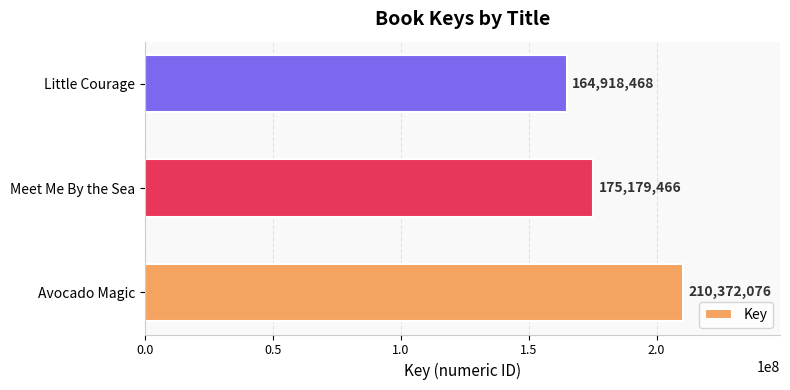

Count the values in the range 164918468 to 210372076.

3